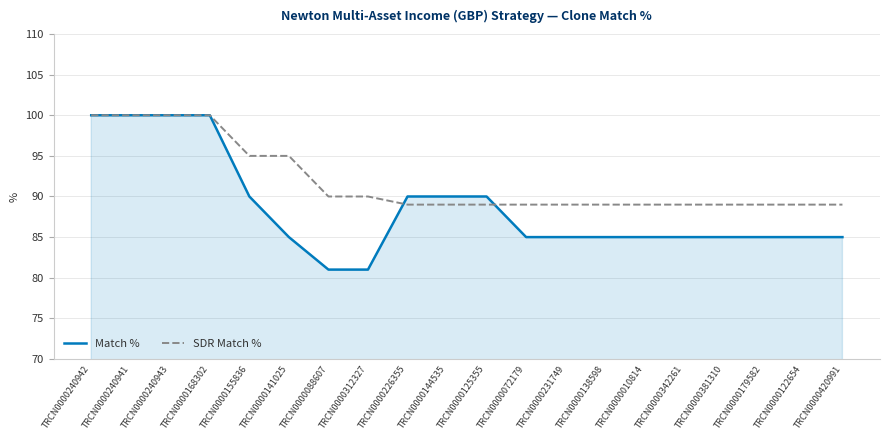

True or false: SDR Match % and Match % cross at least once.

True